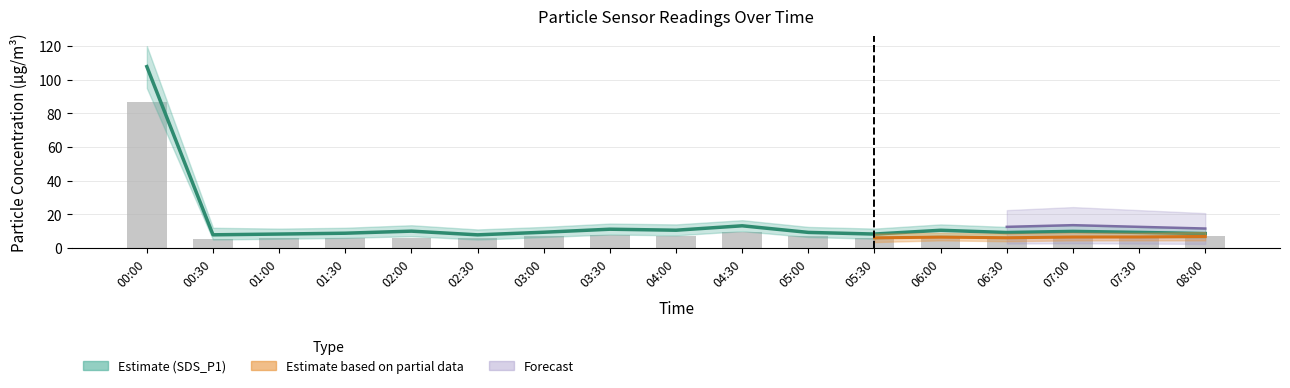

Are the bars horizontal?

No